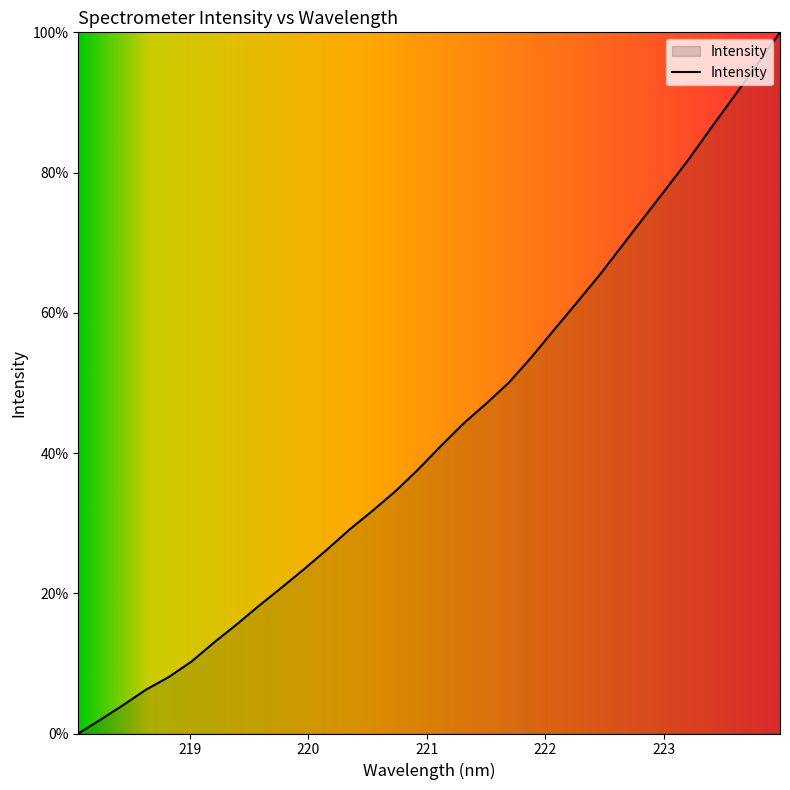

How many lines are shown in the chart?

1